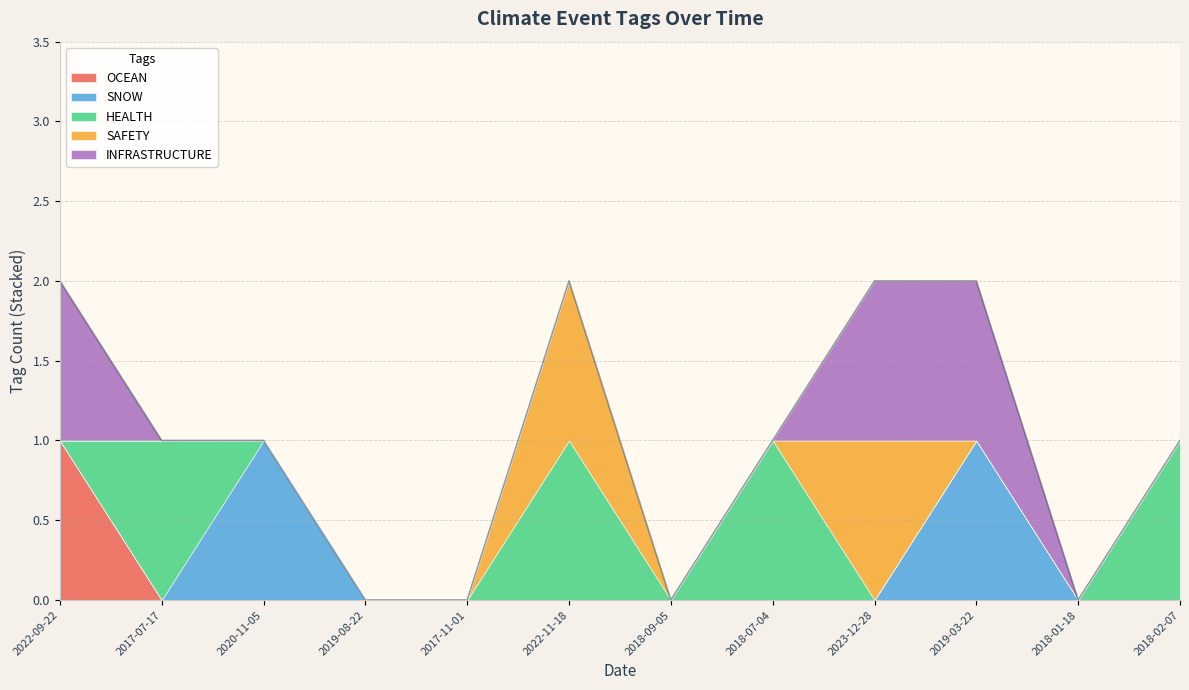

What is the label of the 5th point from the right?

2018-07-04